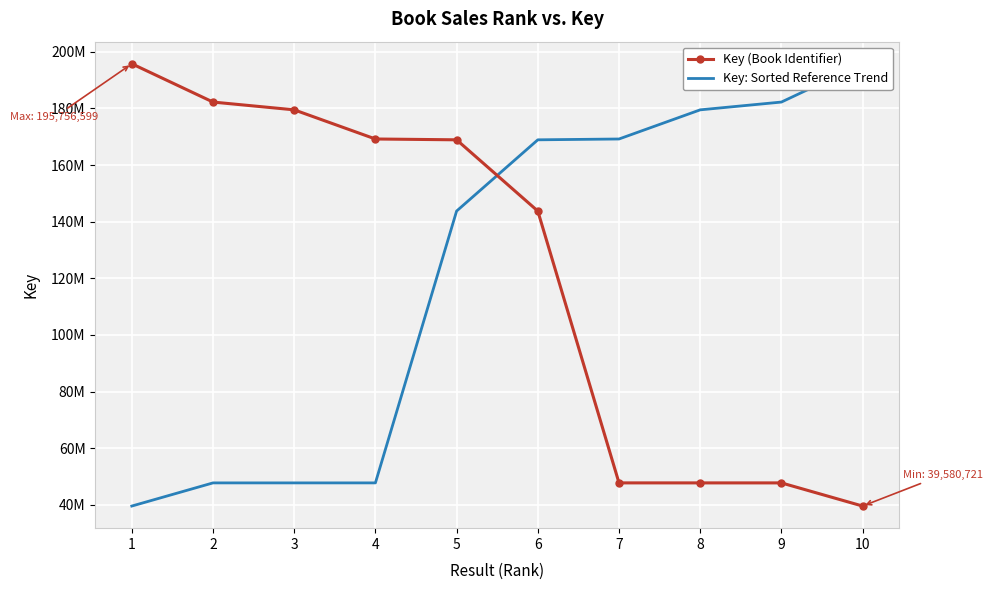

How many values in the Key (Book Identifier) series are below 168905613?

5